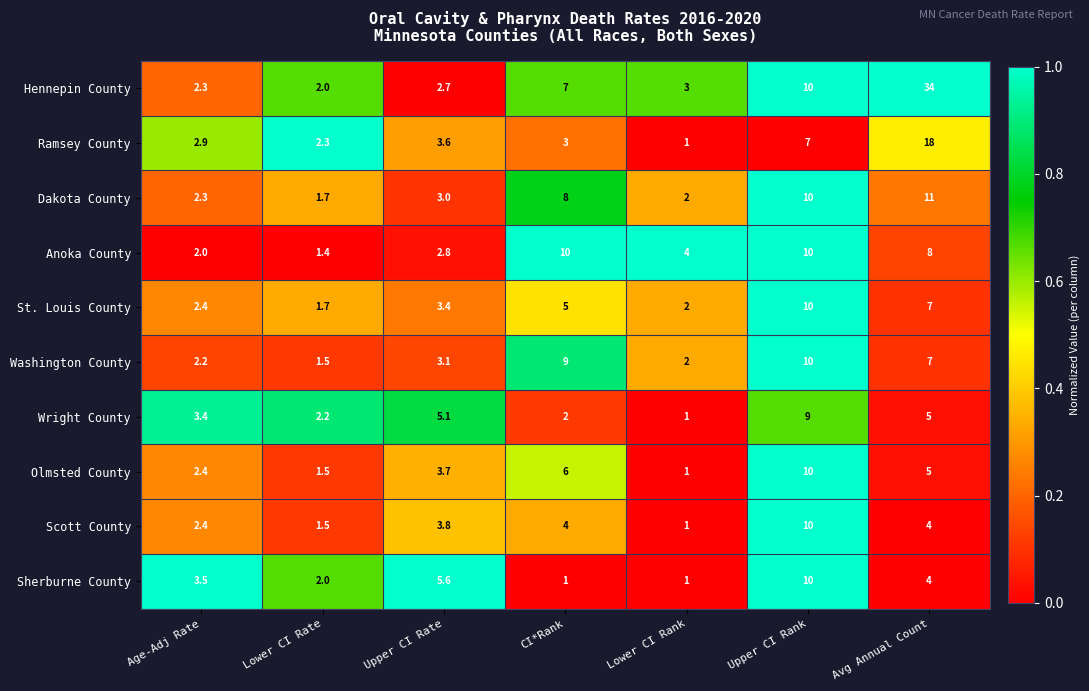

True or false: Scott County has a value of 16.3 at Upper CI Rank.

False